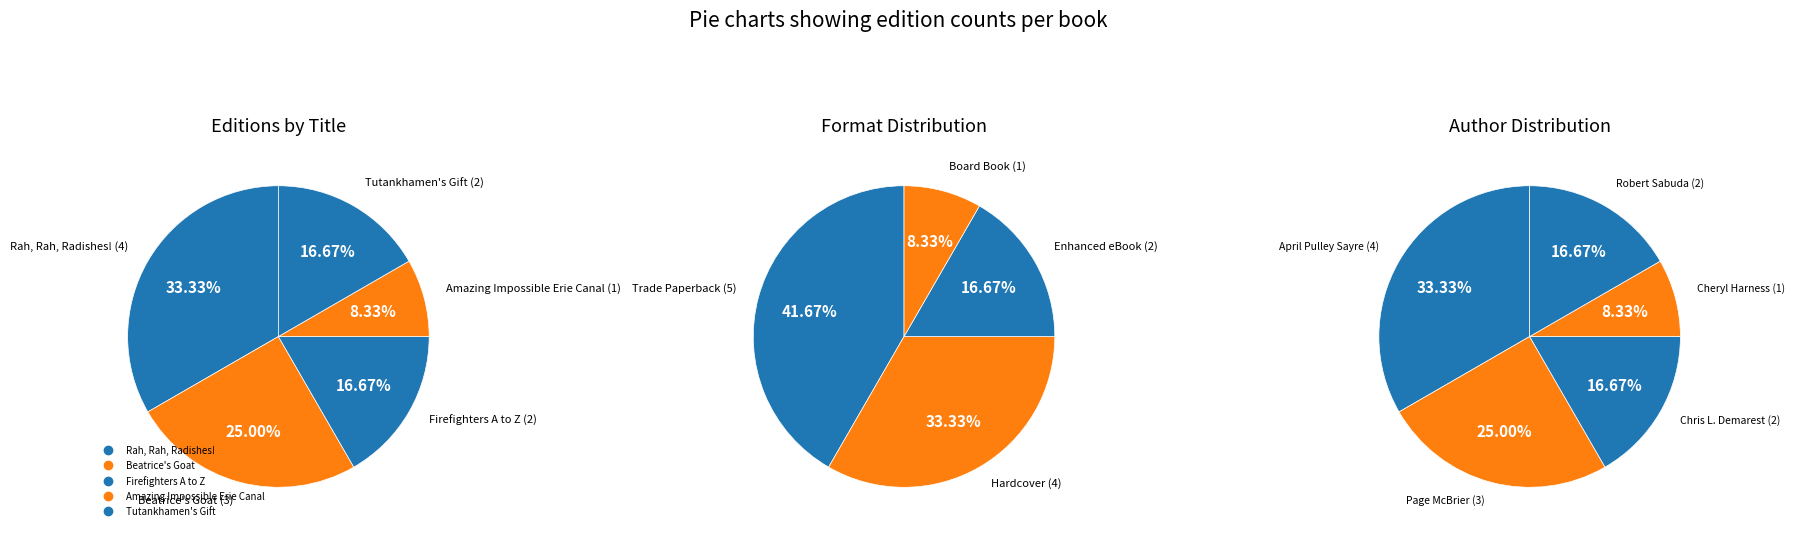

Which slice is the smallest?

Amazing Impossible Erie Canal